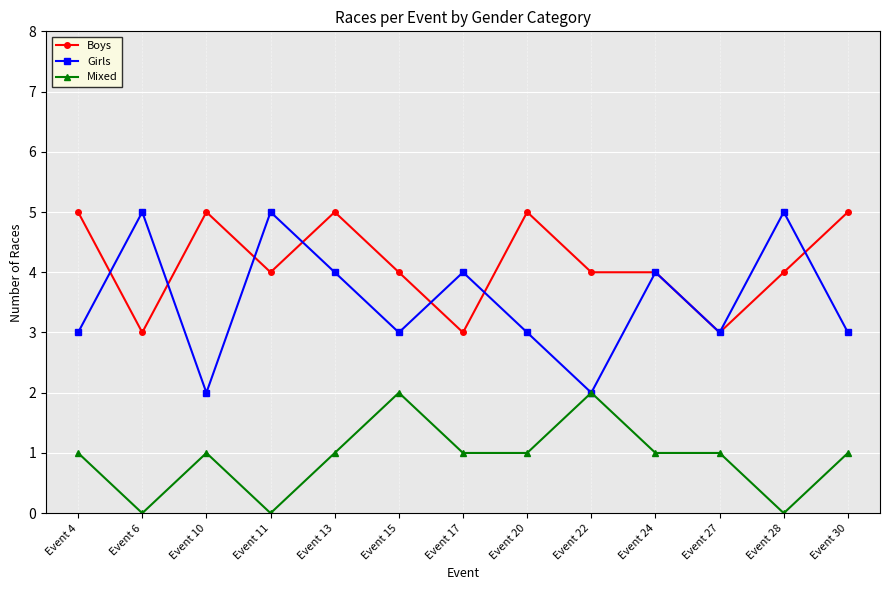

Which series has the largest total across all categories?

Boys